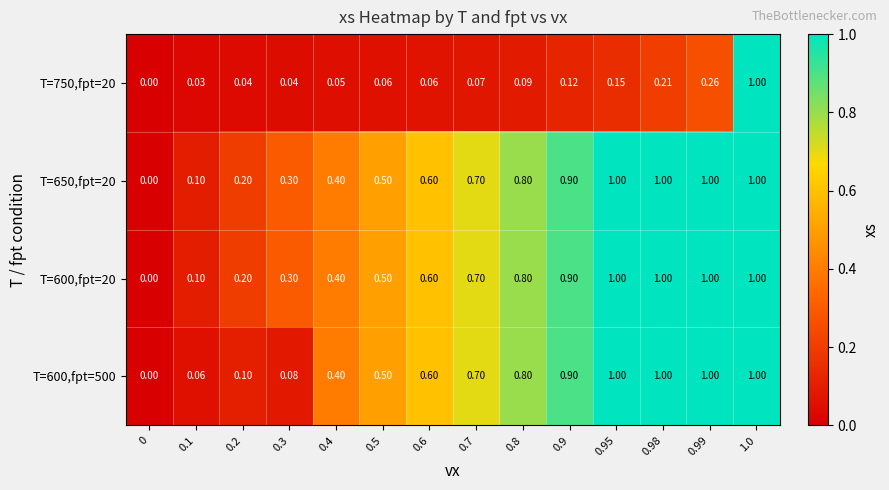

Is the value of T=750,fpt=20 at 0.99 greater than the value of T=600,fpt=500 at 0.95?

No